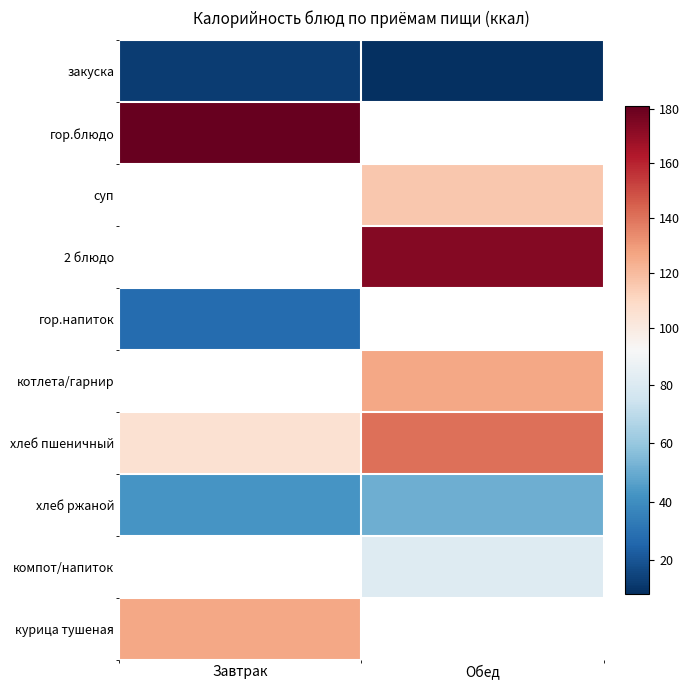

Rank the categories by компот/напиток value from lowest to highest.

Завтрак, Обед